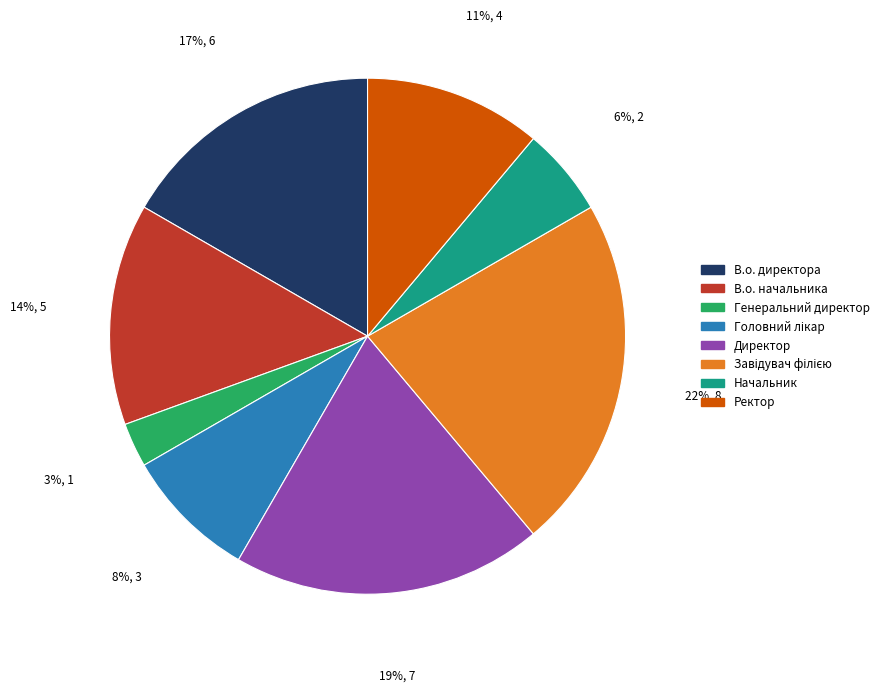

True or false: В.о. директора accounts for 17% of the total.

True